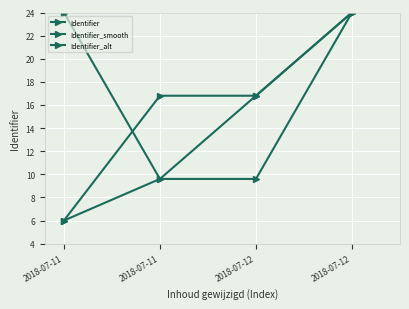

Reading right to left, extract all data points from this chart.

Identifier: 24.0	16.8	9.6	6.0
Identifier_smooth: 24.0	16.8	16.8	6.0
Identifier_alt: 24.0	9.6	9.6	24.0